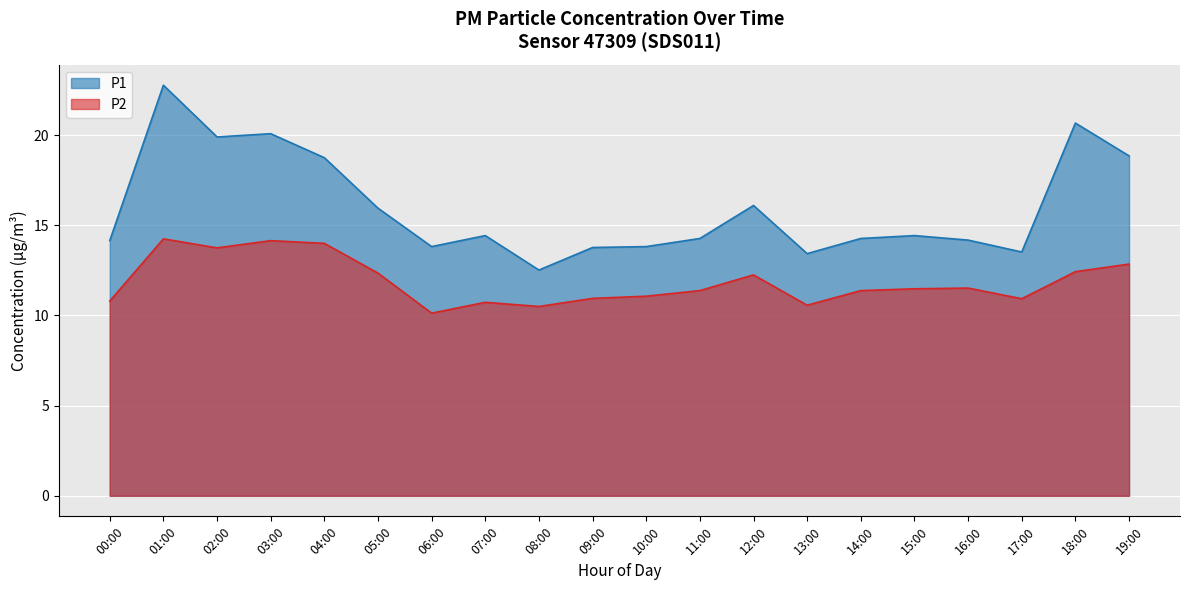

The value of P1 at 00:00 is 23.2. True or false?

False